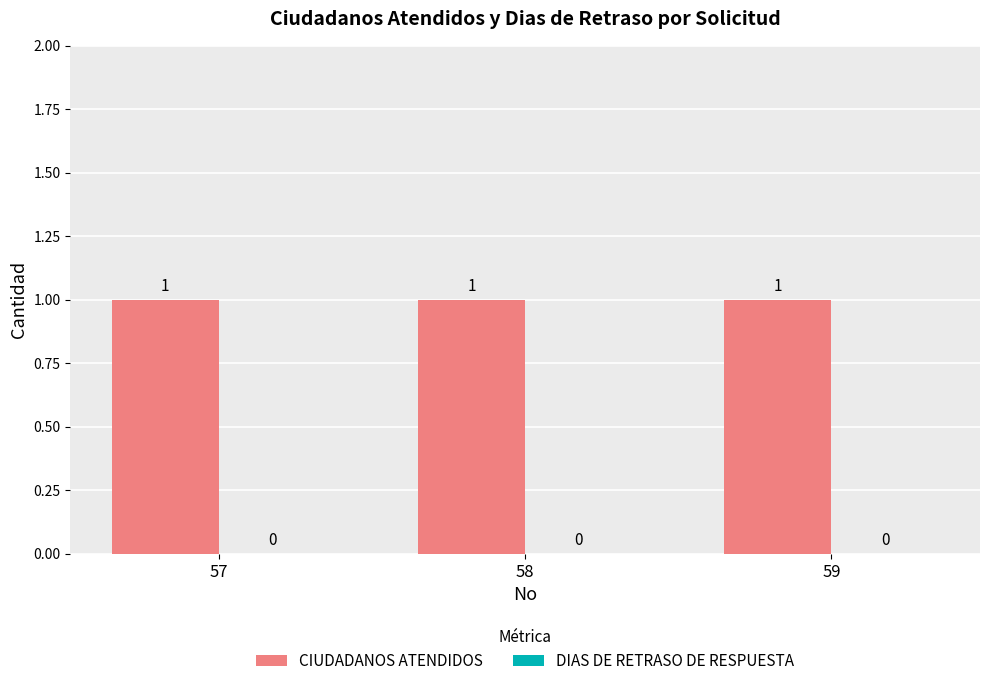

How many series are shown in this chart?

2